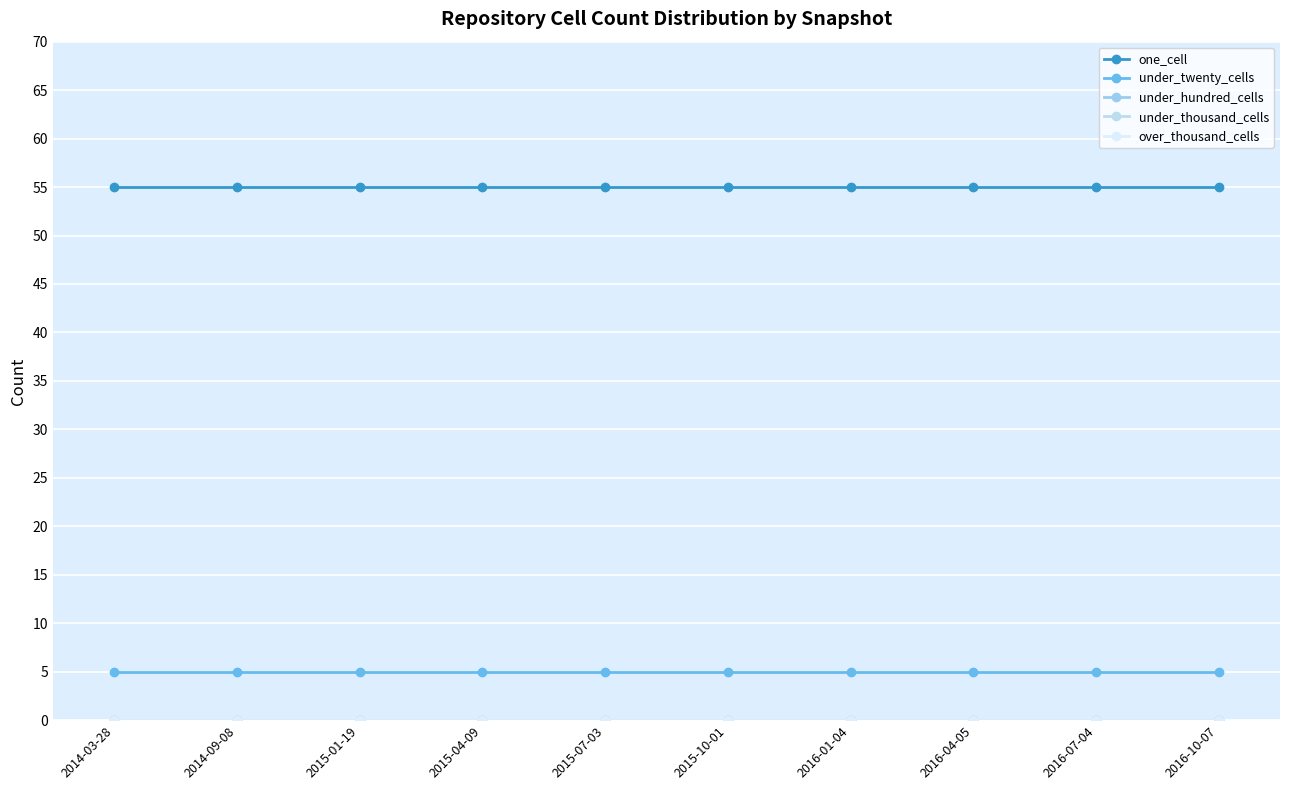

Does the chart have visible grid lines?

Yes